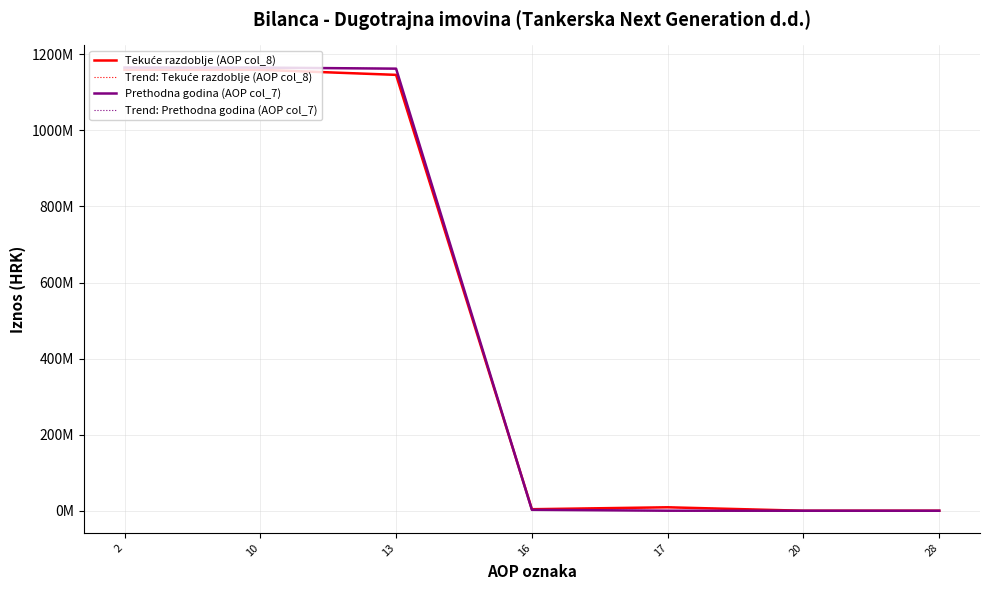

What is the difference between the maximum and second lowest values in the Trend: Tekuće razdoblje (AOP col_8) series?

1159097743